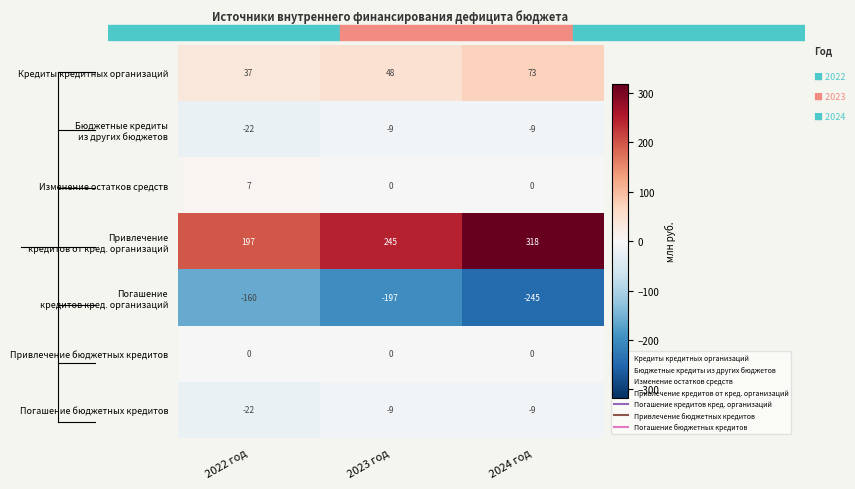

What is the difference between the highest and lowest values at 2023 год?

442